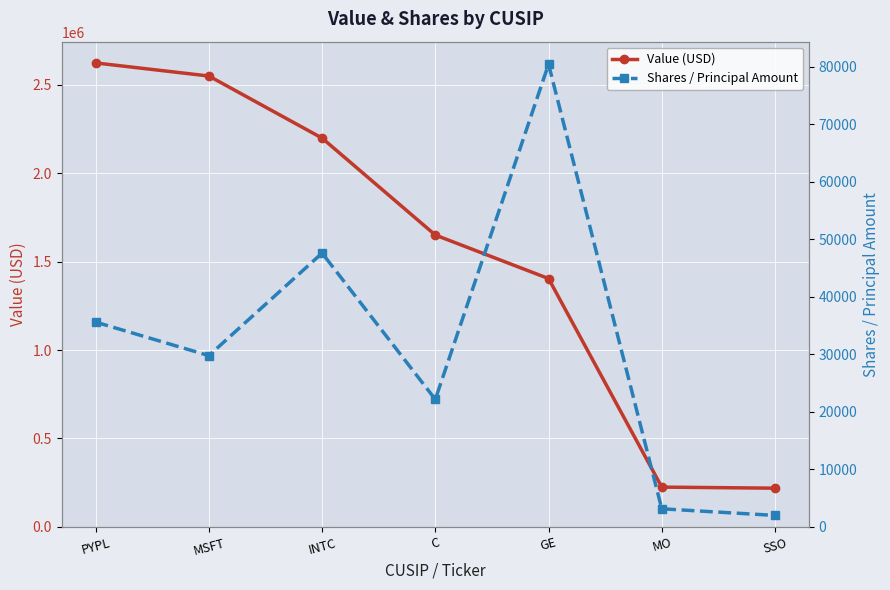

Reading right to left, what are all the values shown in this chart?

Value (USD): SSO=219000	MO=225000	GE=1404000	C=1650000	INTC=2198000	MSFT=2549000	PYPL=2623000
Shares / Principal Amount: SSO=2000	MO=3150	GE=80475	C=22180	INTC=47625	MSFT=29796	PYPL=35625